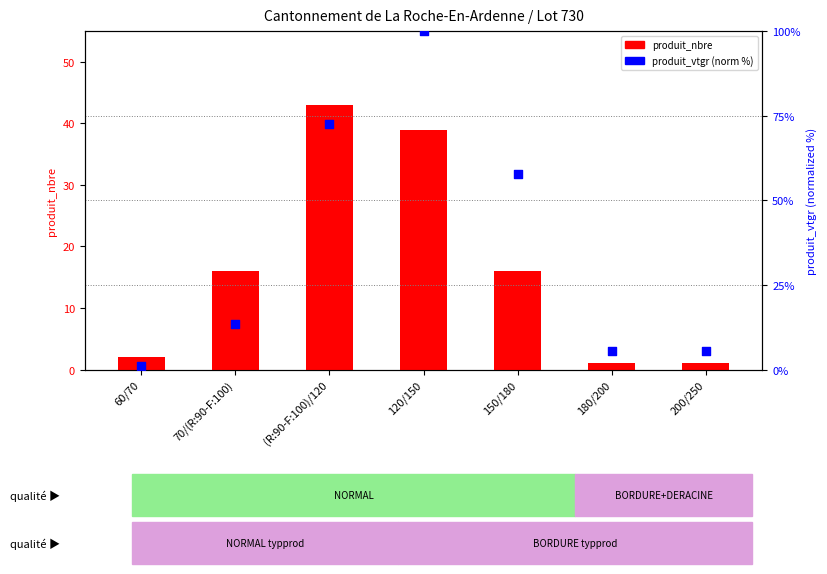

Which series has the largest Y range (max minus min)?

produit_vtgr